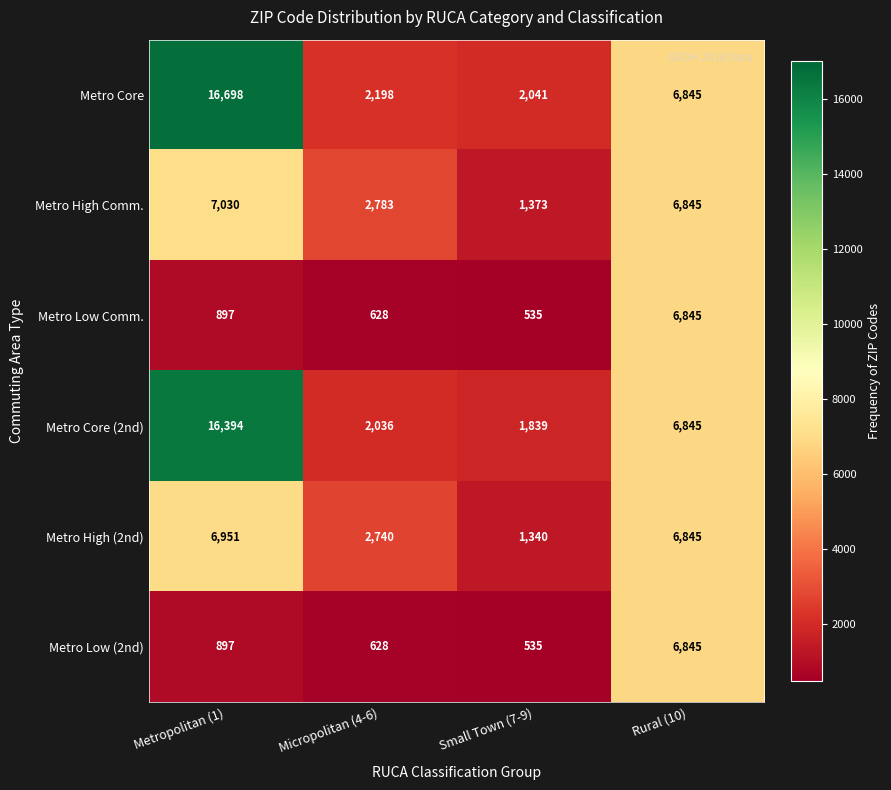

True or false: Metro Core (2nd) has a value of 16394 at Metropolitan (1).

True